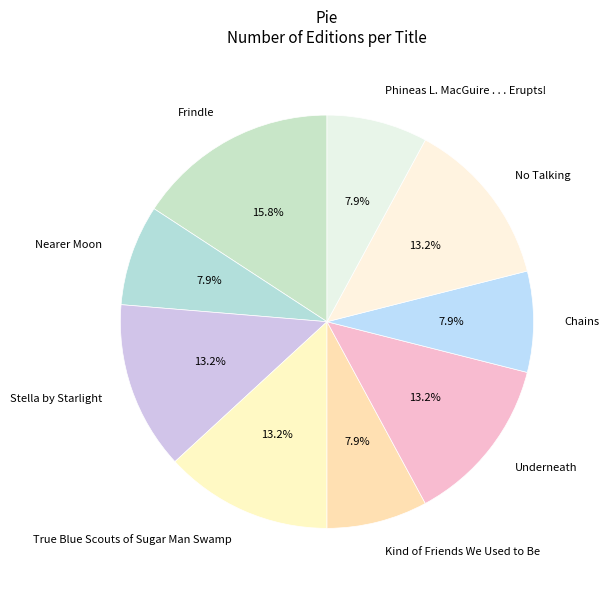

To the nearest percent, what portion does True Blue Scouts of Sugar Man Swamp represent?

13%